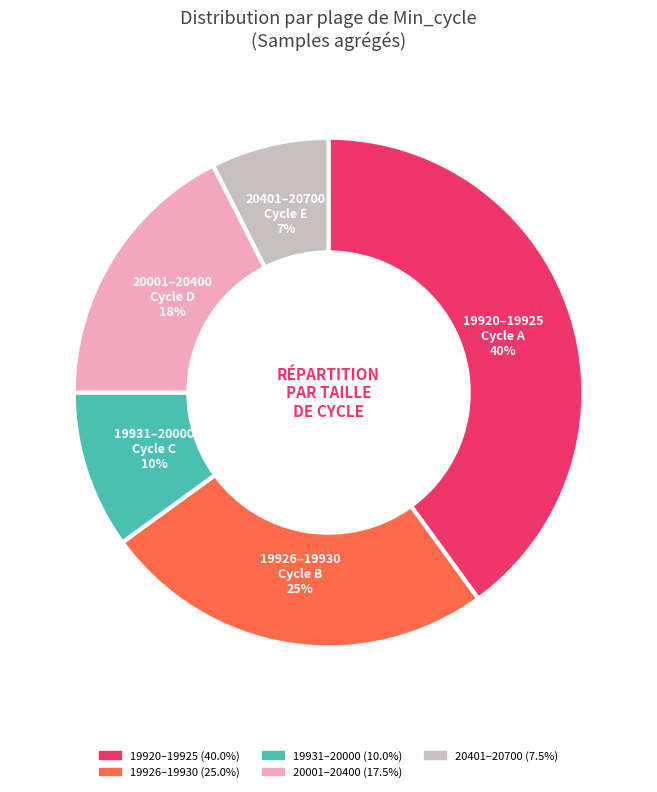

Is there a majority slice in this chart?

No